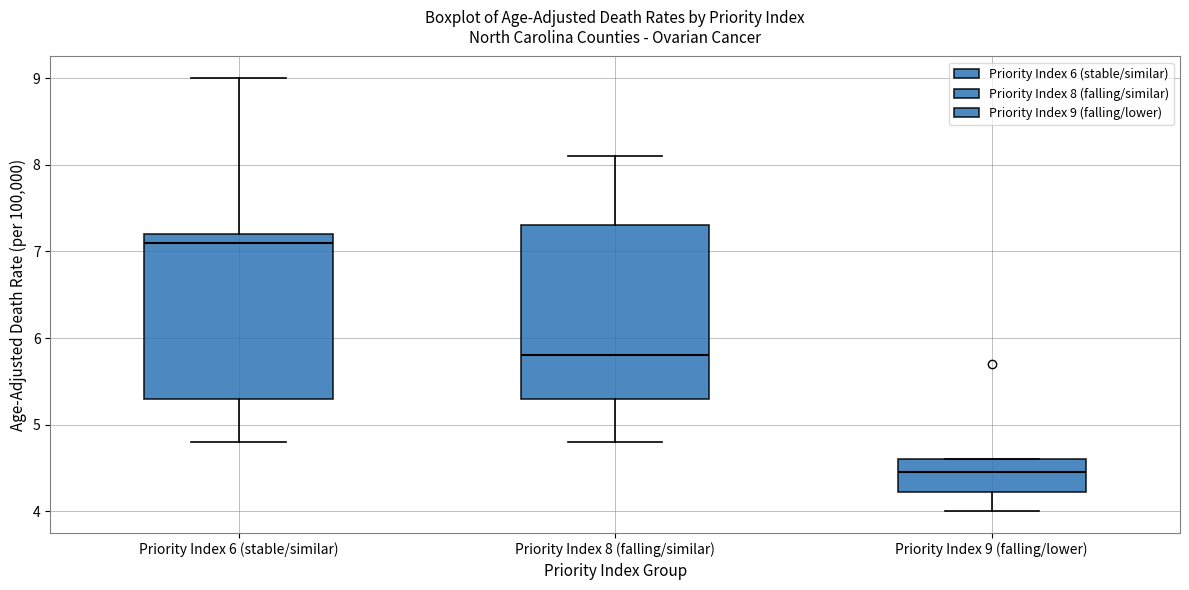

Reading left to right, transcribe this box plot: for each box, give where its median line is, the range the box spans, and where its two whiskers end, as read against the y-axis. The values are not printed on the chart, so give them approximately, as read against the axis.

Priority Index 6 (stable/similar): median 7.1, box 5.3 to 7.2, whiskers 4.8 to 9.0
Priority Index 8 (falling/similar): median 5.8, box 5.3 to 7.3, whiskers 4.8 to 8.1
Priority Index 9 (falling/lower): median 4.5, box 4.2 to 4.6, whiskers 4.0 to 4.6